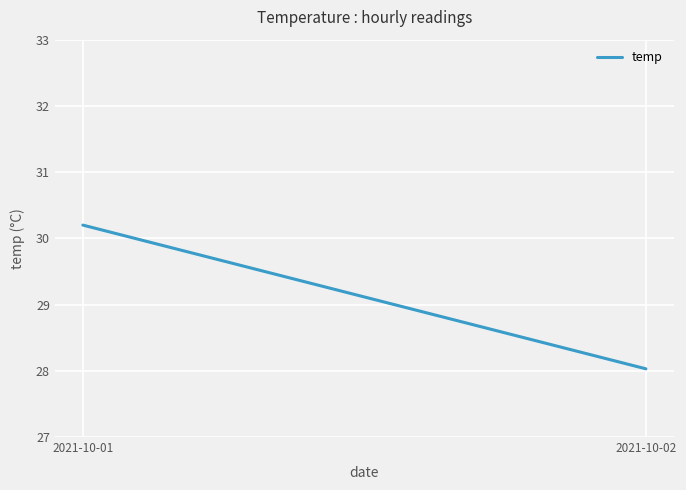

How many values are below 30?

1